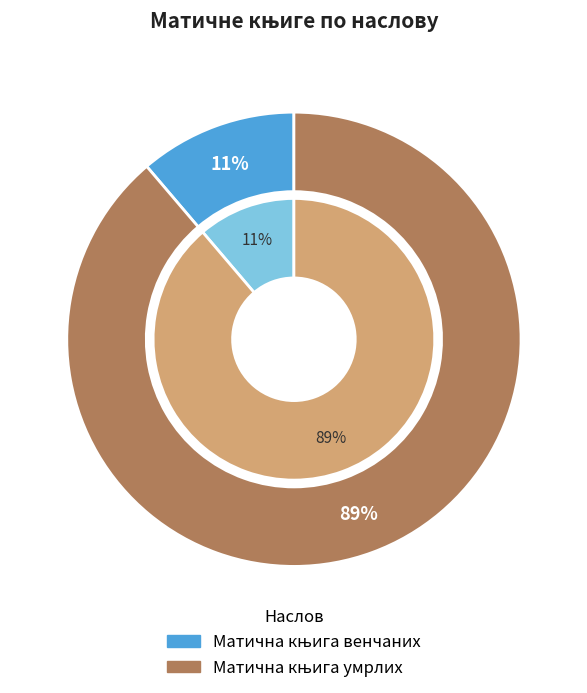

True or false: Матична књига умрлих accounts for 89% of the total.

True